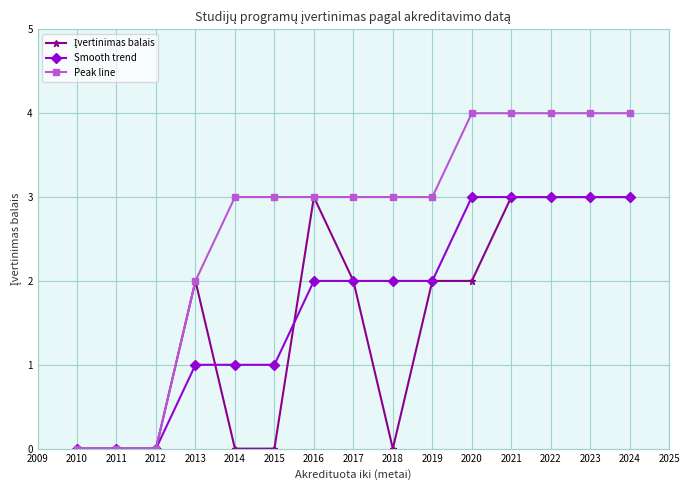

What is the value of the Peak line point at the 15th from the left?

4